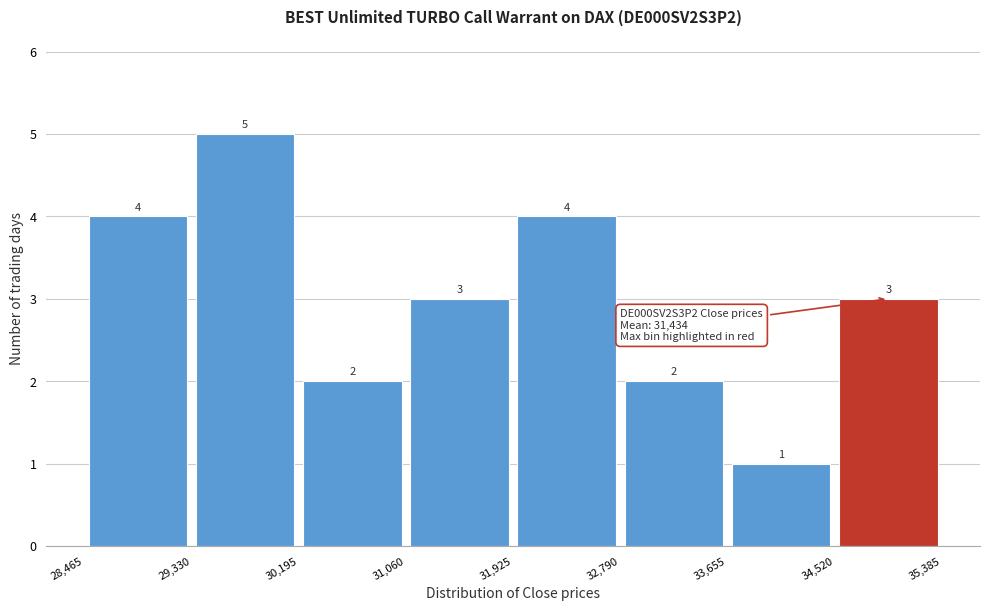

What is the height of the bar covering 31,060 to 31,925 on the x-axis?

3